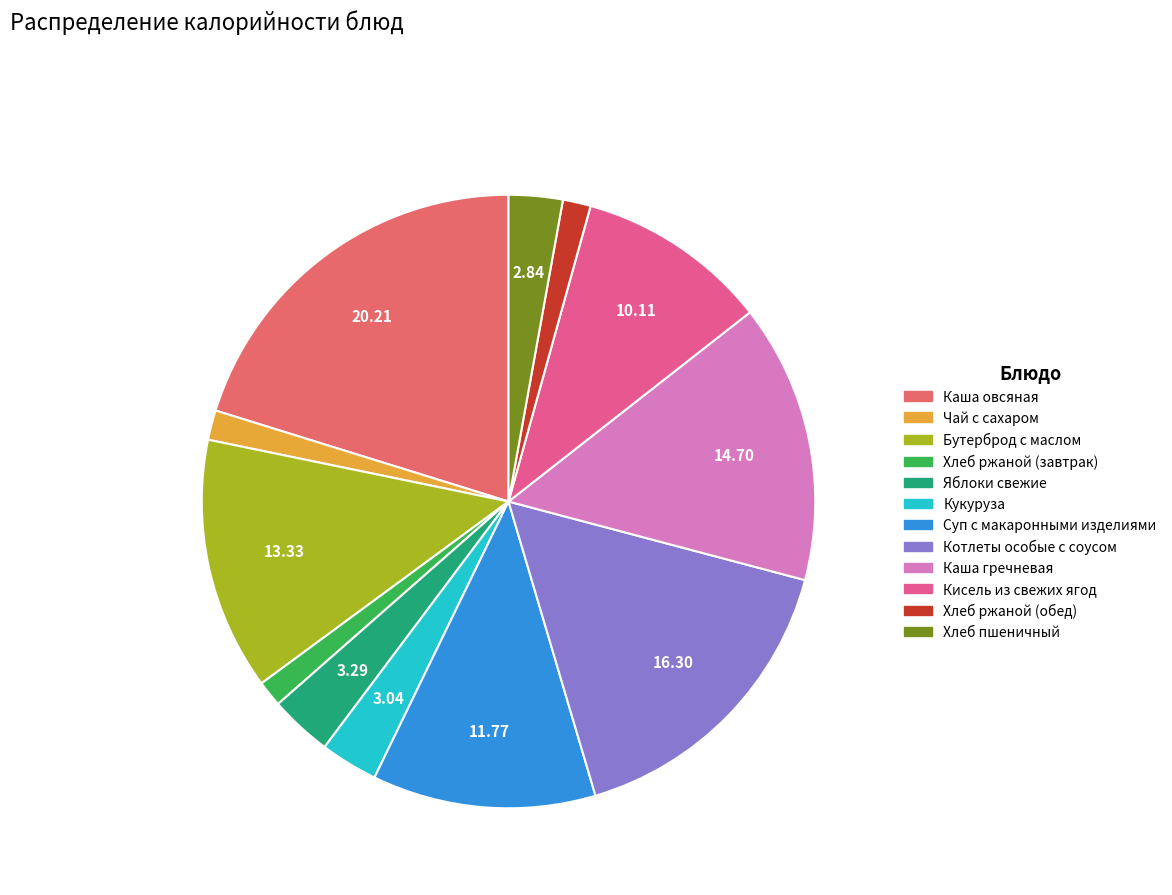

The Хлеб ржаной (обед) slice represents 11% of the pie. True or false?

False